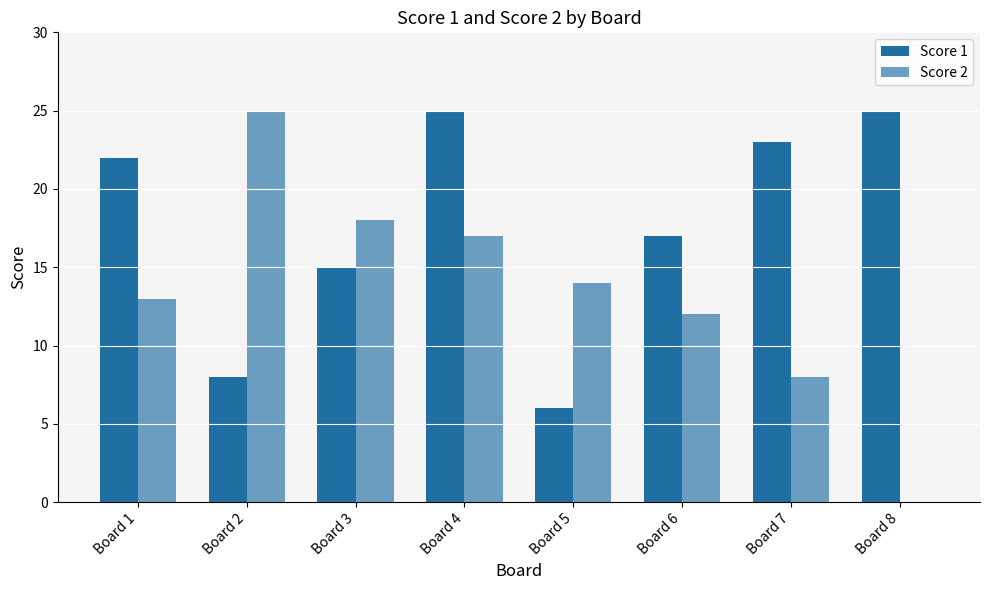

At which category is the sum across all series the highest?

Board 4